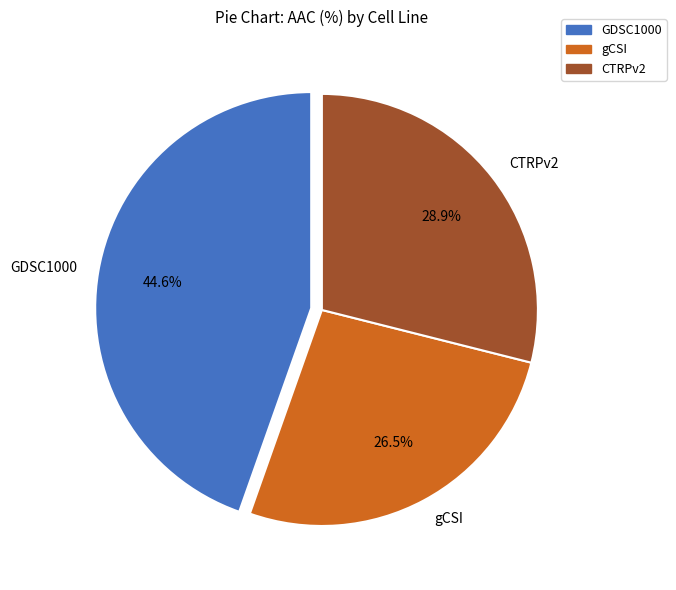

The CTRPv2 slice represents 29% of the pie. True or false?

True